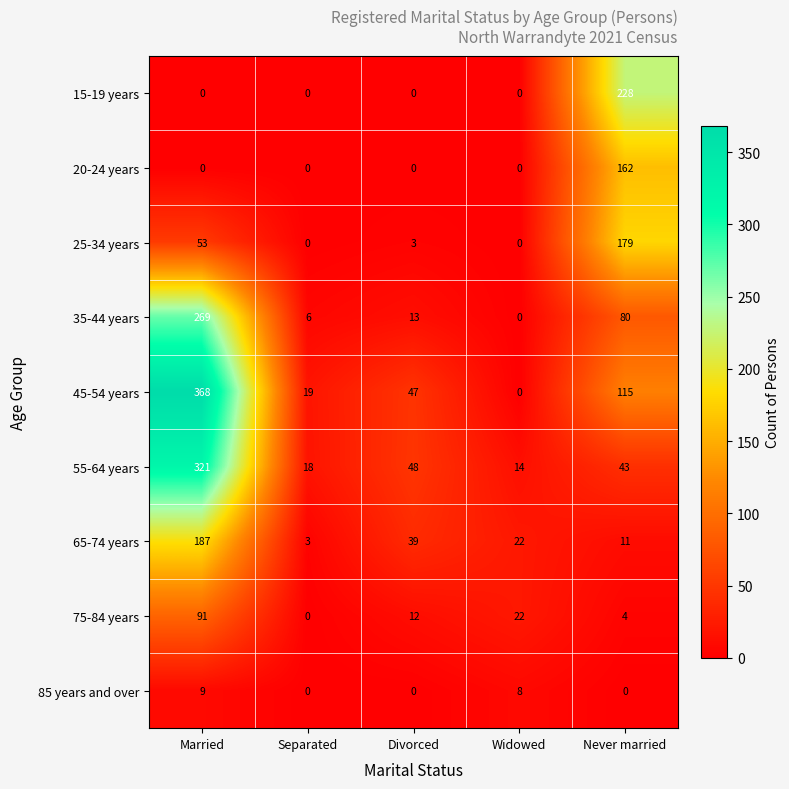

True or false: 45-54 years has a value of 31 at Separated.

False